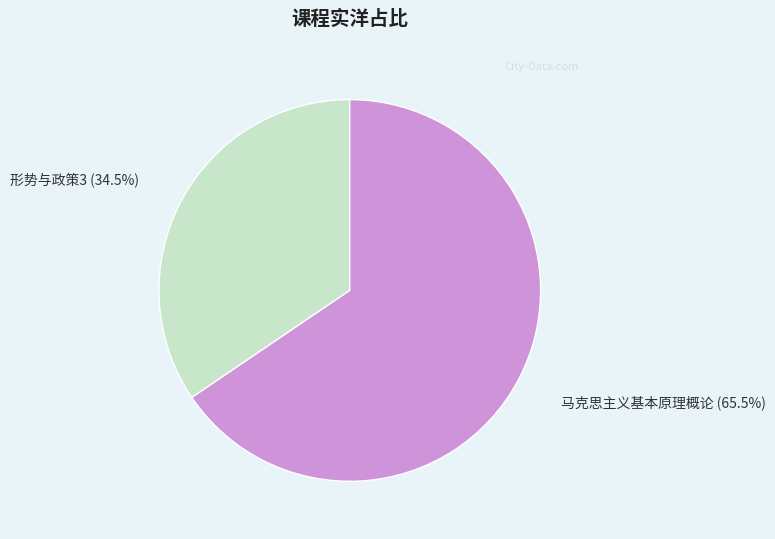

What is the ratio of the value at 形势与政策3 to the value at 马克思主义基本原理概论?

0.5